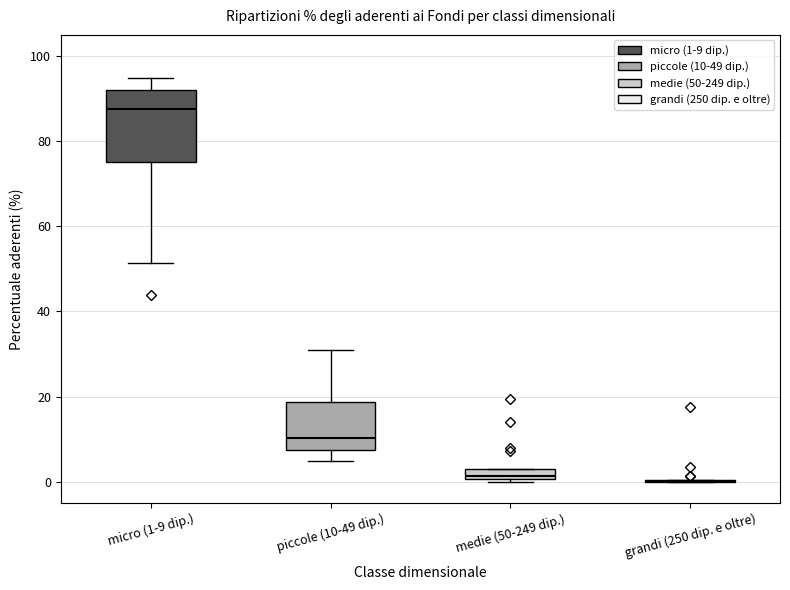

Where is the upper edge of the box for medie (50-249 dip.) on the y-axis? The values are not printed on the chart, so give them approximately, as read against the axis.

2